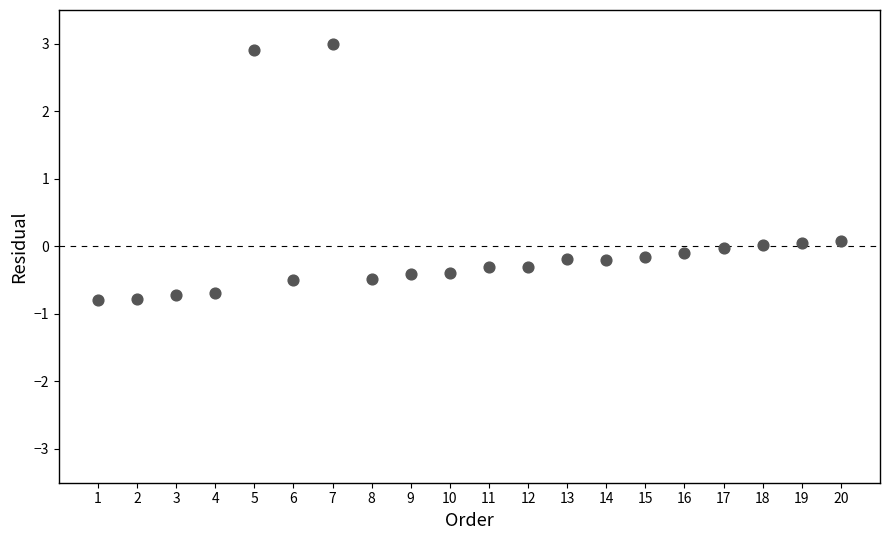

What is the range of Y values (max minus min)?

3.8